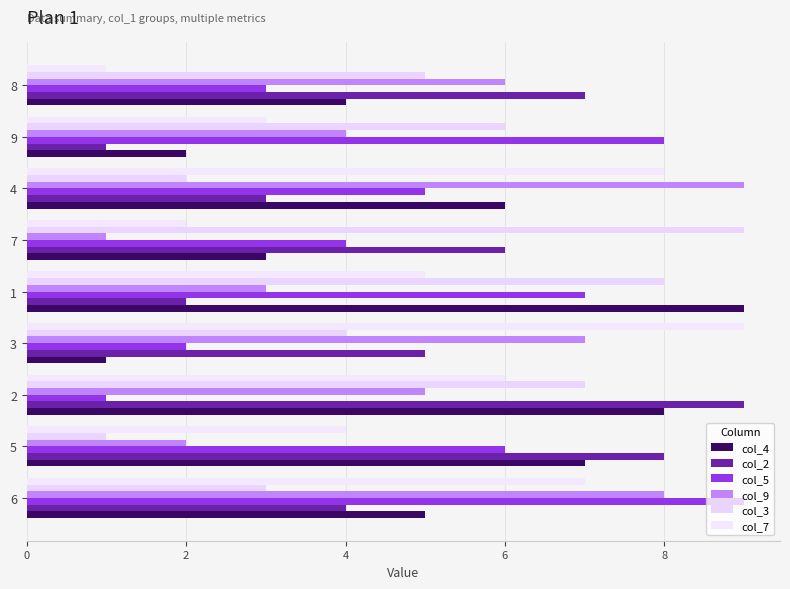

How many values in the col_5 series are below 5?

4